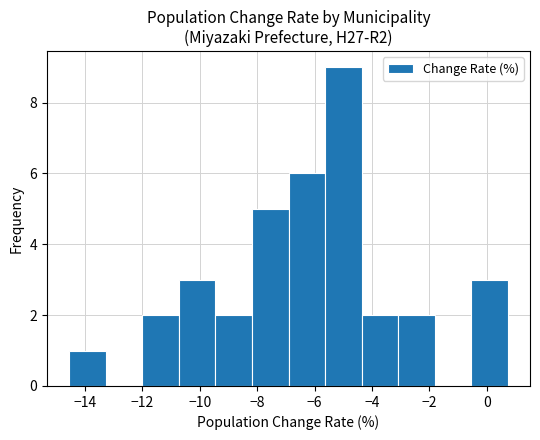

What is the height of the bar covering -5.6 to -4.4 on the x-axis? Neither the bar edges nor the heights are printed on the chart, so give them approximately, as read against the axes.

9